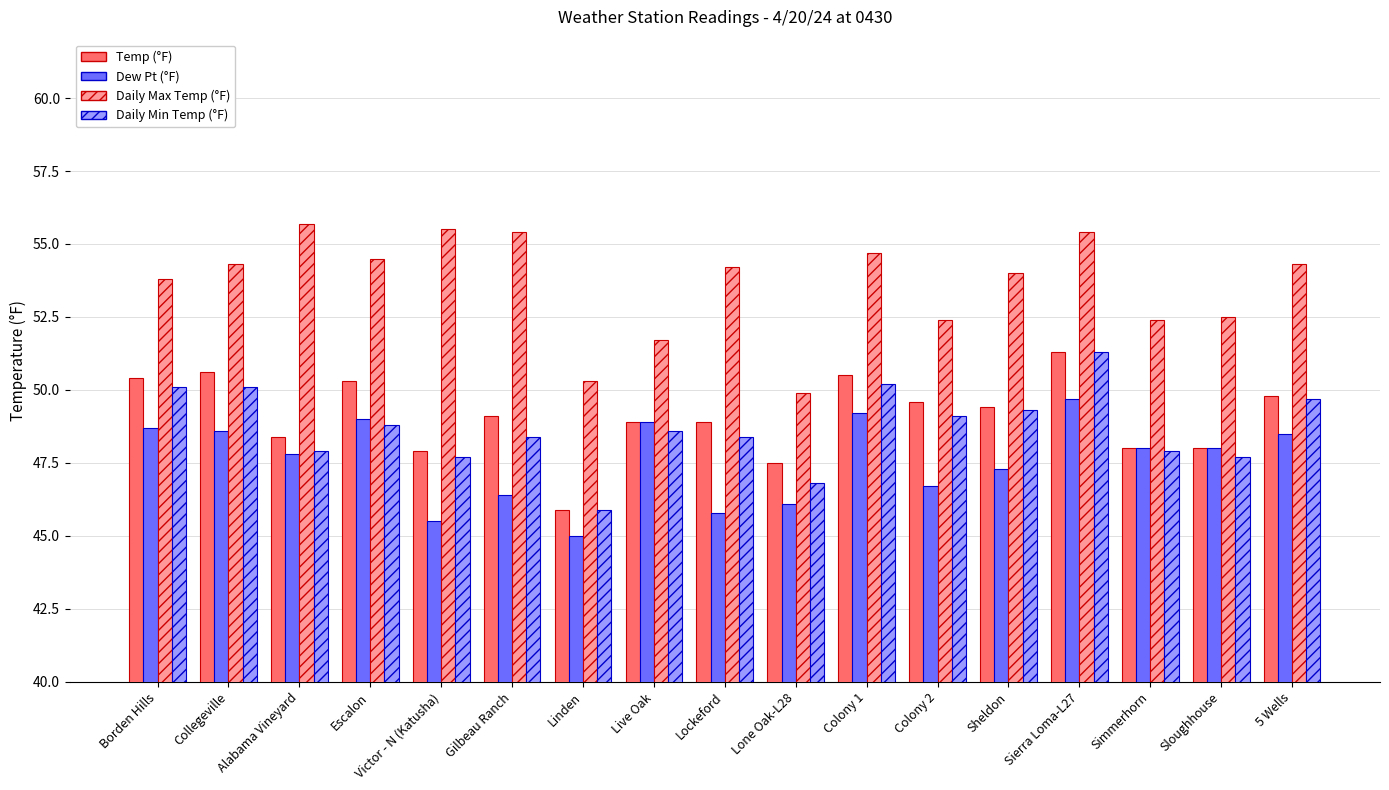

What is the total value across all series at Borden Hills?

203.0